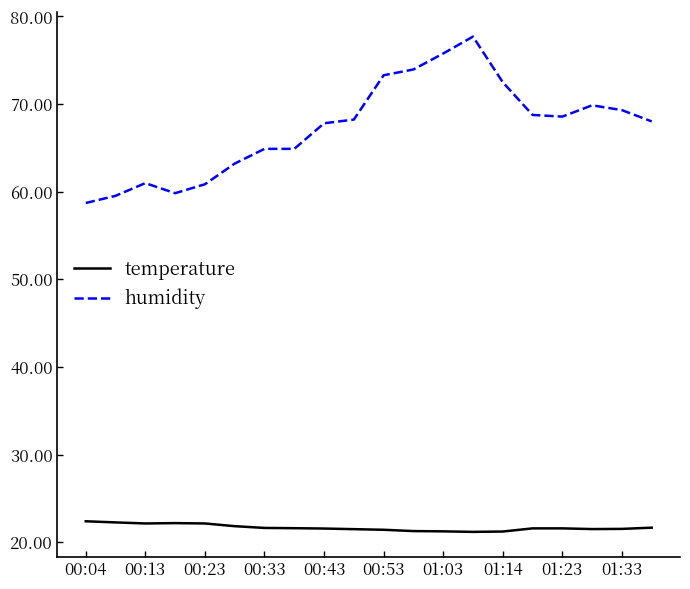

What is the lowest value of the humidity series?

58.7